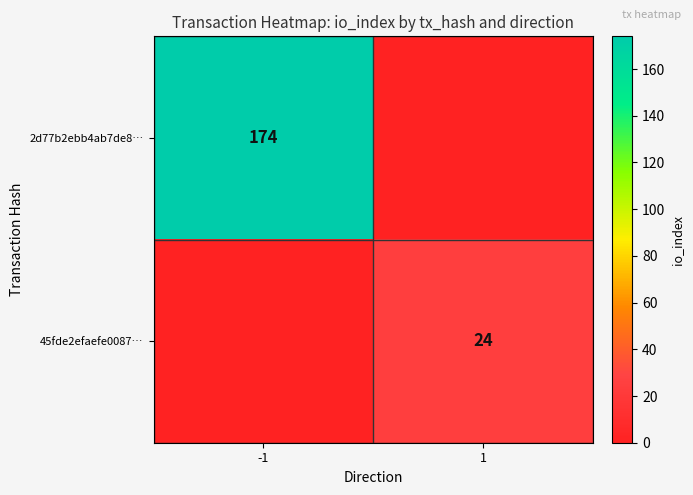

The value of 2d77b2ebb4ab7de8… at -1 is 261. True or false?

False